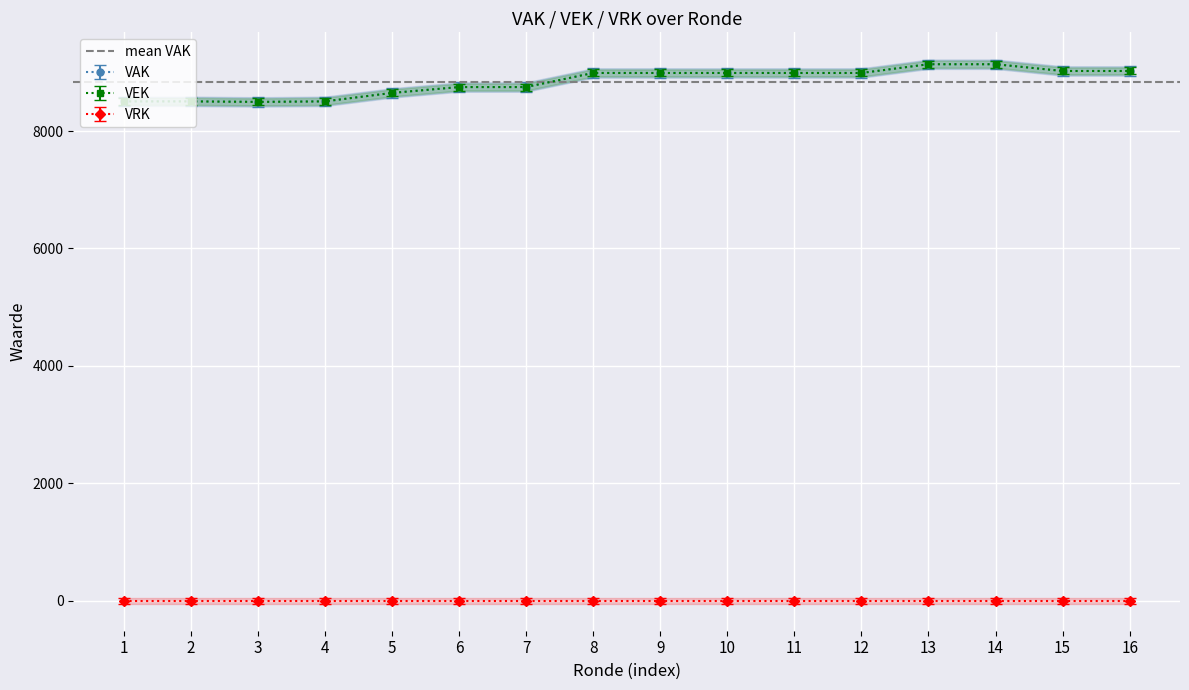

True or false: VAK and VEK intersect in this chart.

False